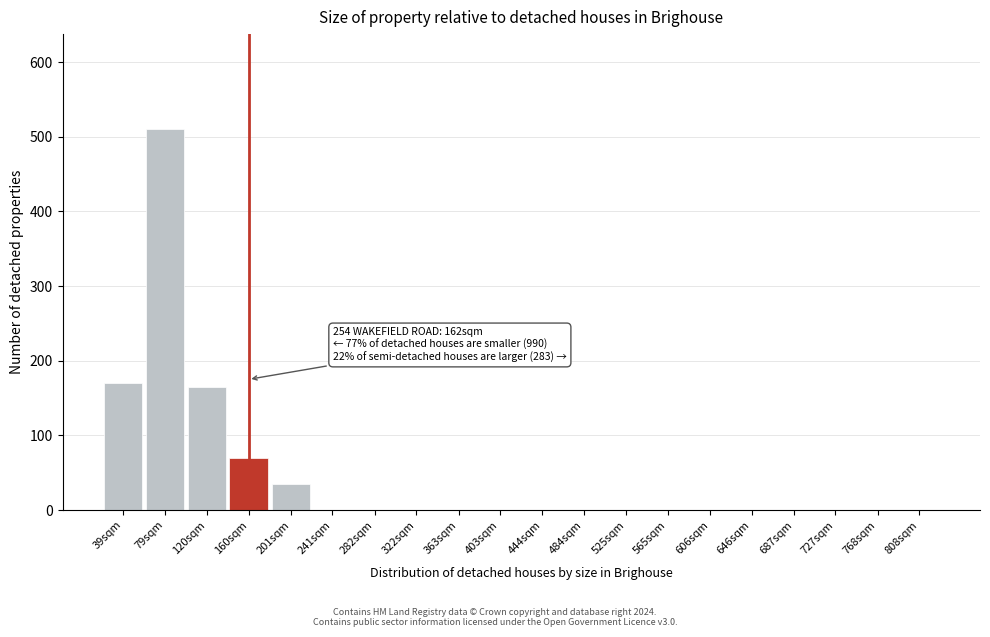

Reading left to right, transcribe all the data shown in this chart.

39sqm=170	79sqm=510	120sqm=165	160sqm=70	201sqm=35	241sqm=0	282sqm=0	322sqm=0	363sqm=0	403sqm=0	444sqm=0	484sqm=0	525sqm=0	565sqm=0	606sqm=0	646sqm=0	687sqm=0	727sqm=0	768sqm=0	808sqm=0